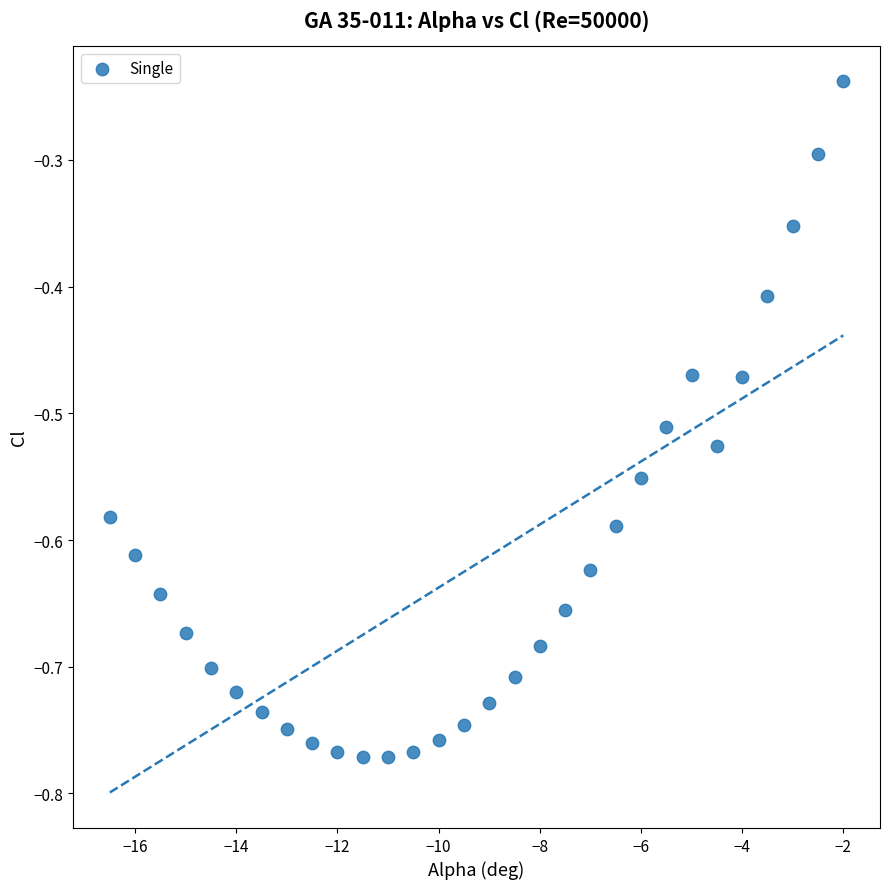

What is the range of Y values (max minus min)?

0.5